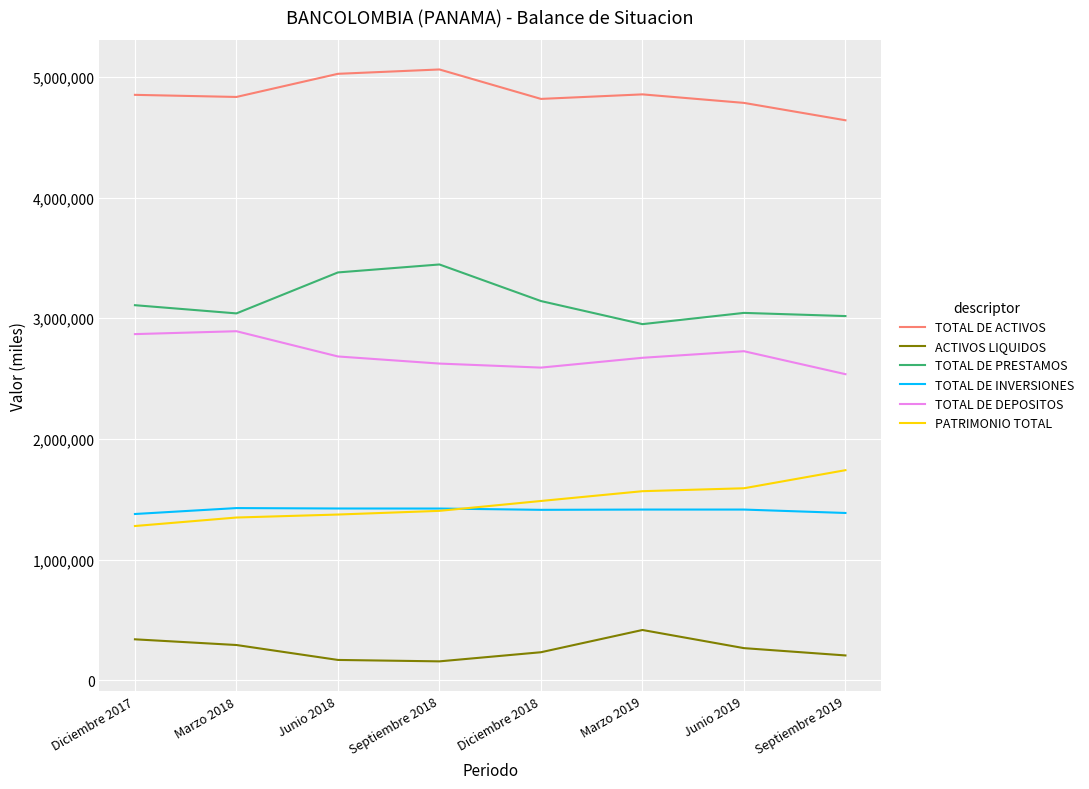

What is the minimum value for TOTAL DE PRESTAMOS?

2951131.9